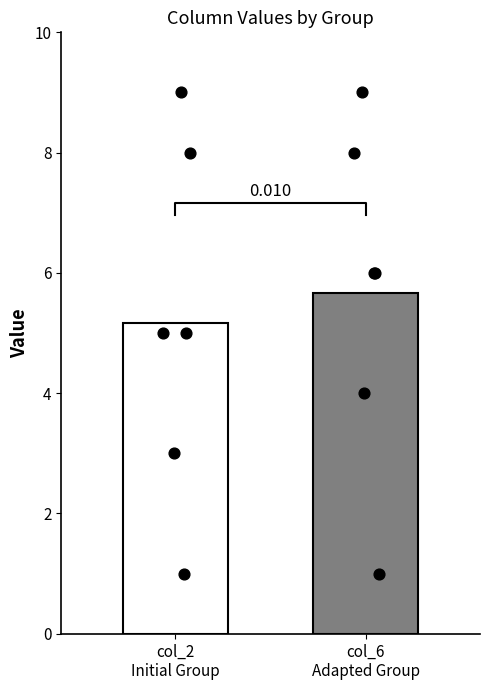

Which series has the largest Y range (max minus min)?

col_2